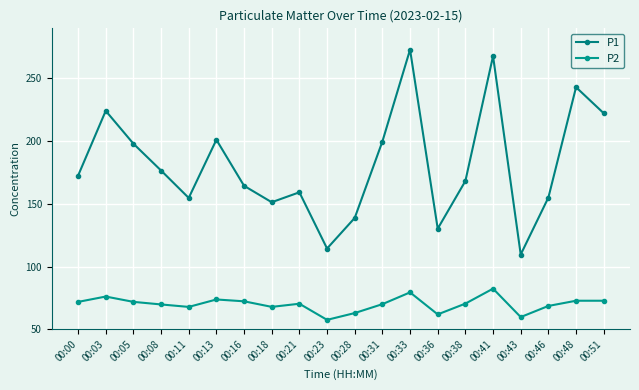

At 00:18, list the series in order from smallest to largest.

P2, P1